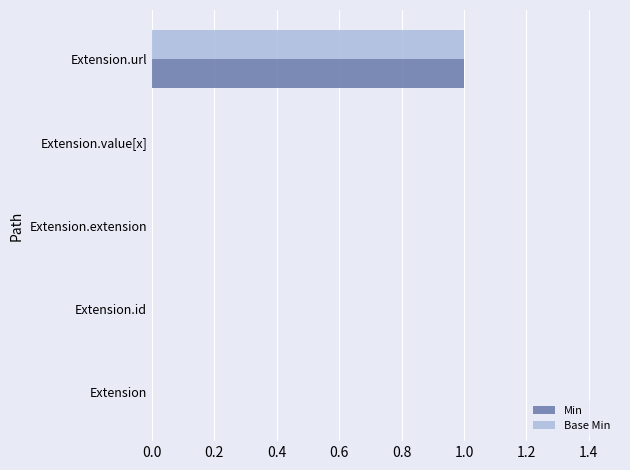

How many series are shown in this chart?

2